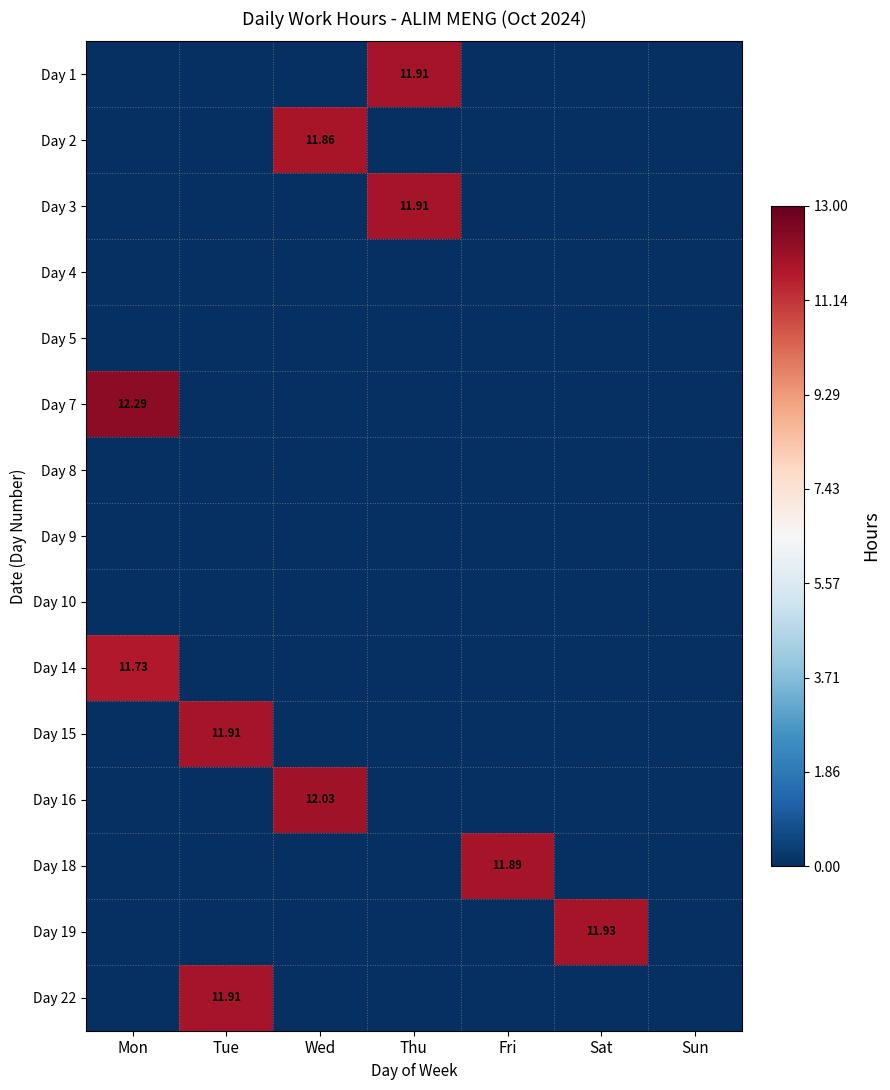

What is the greatest value displayed?

12.3